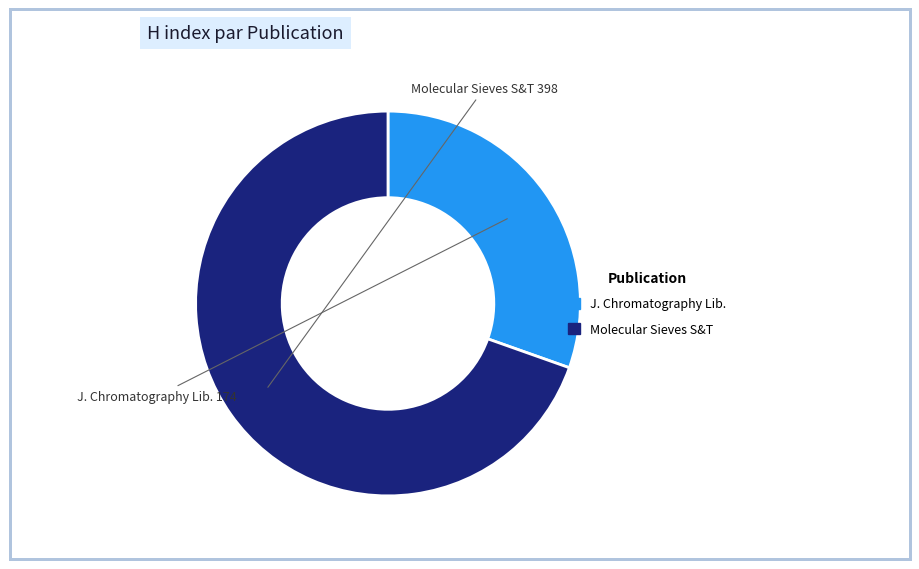

Which category has the smallest portion of the pie?

J. Chromatography Lib.